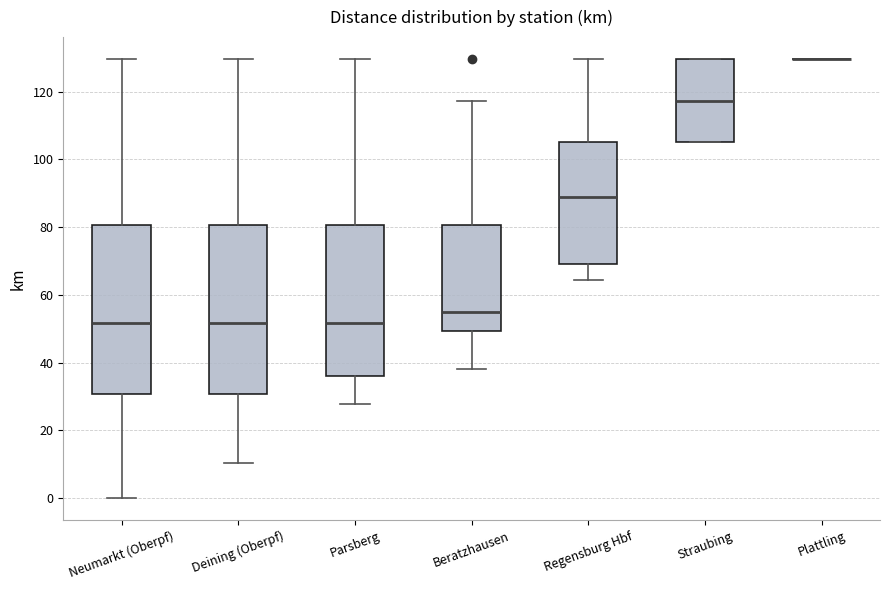

Reading left to right, transcribe this box plot: for each box, give where its median line is, the range the box spans, and where its two whiskers end, as read against the y-axis. The values are not printed on the chart, so give them approximately, as read against the axis.

Neumarkt (Oberpf): median 52, box 30 to 80, whiskers 0 to 130
Deining (Oberpf): median 52, box 30 to 80, whiskers 10 to 130
Parsberg: median 52, box 36 to 80, whiskers 28 to 130
Beratzhausen: median 54, box 50 to 80, whiskers 38 to 118
Regensburg Hbf: median 88, box 70 to 106, whiskers 64 to 130
Straubing: median 118, box 106 to 130, whiskers 106 to 130
Plattling: box collapsed to a line at 130, whiskers 130 to 130